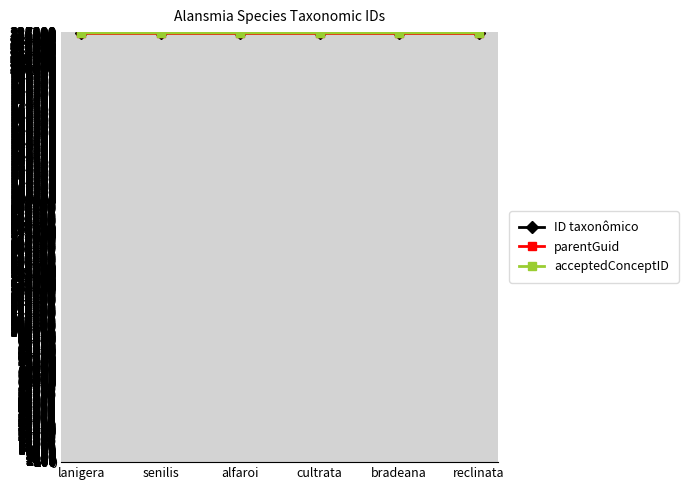

True or false: parentGuid and ID taxonômico cross at least once.

False